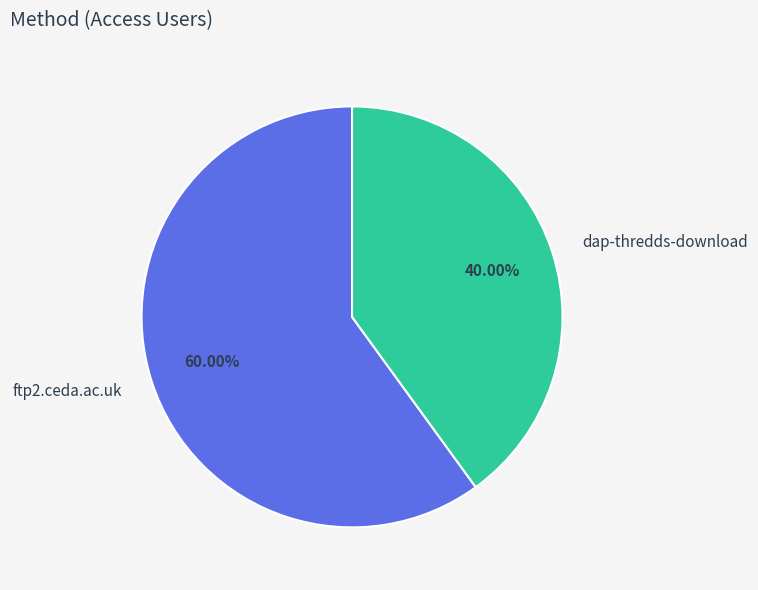

Does dap-thredds-download represent more than half of the total?

No